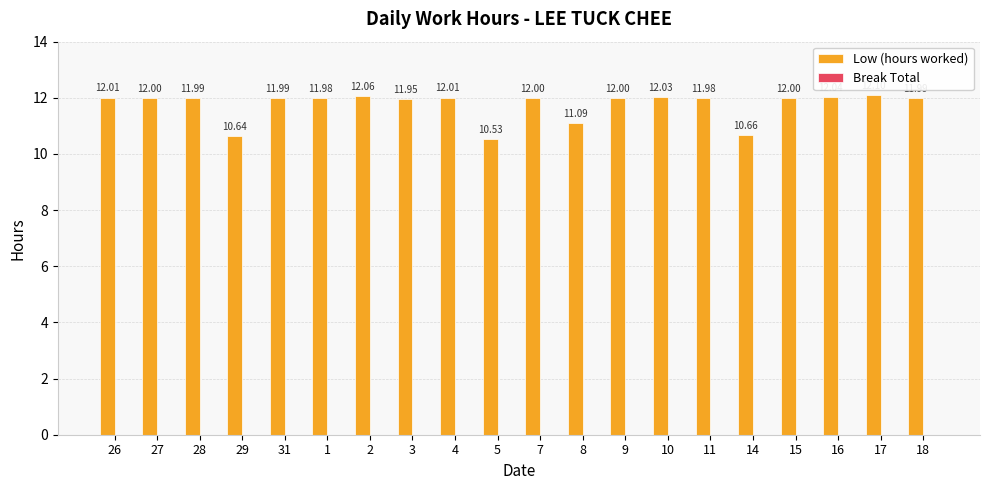

What is the greatest value displayed?

12.1